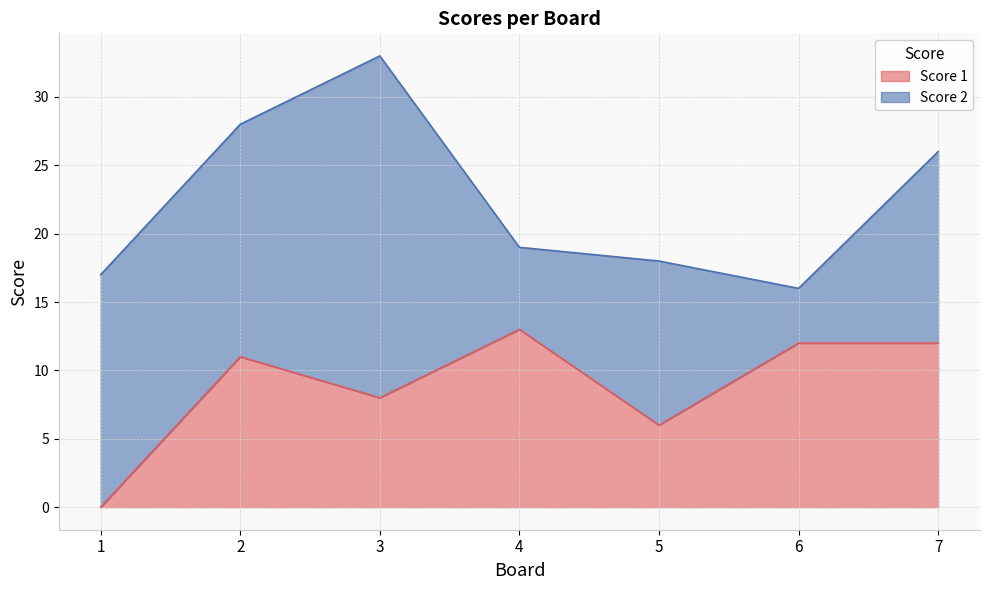

What is the ratio of the value at 4 to the value at 3?

1.6